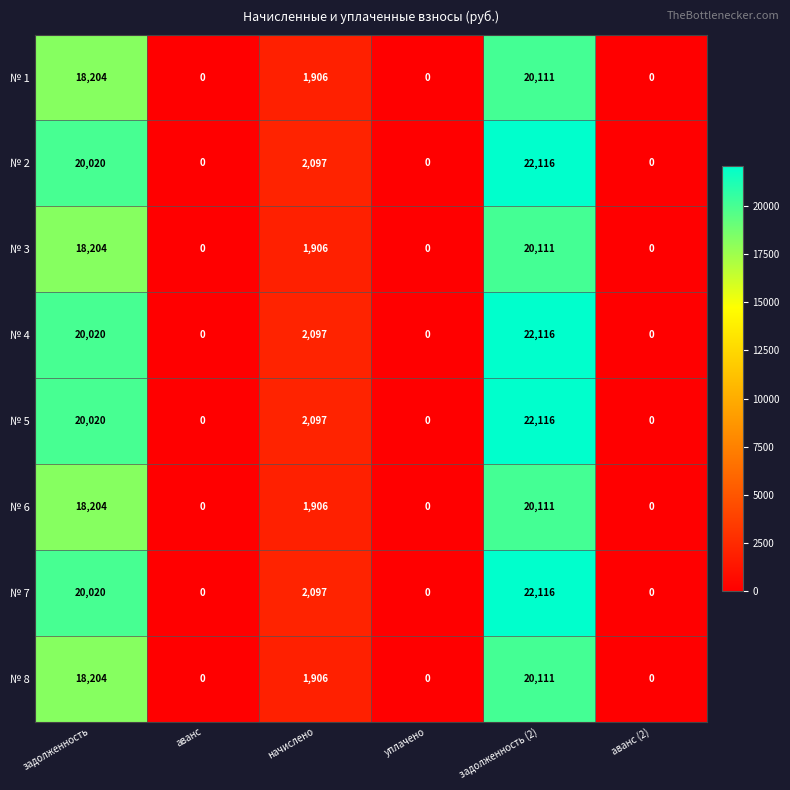

At which category is the sum across all series the highest?

задолженность (2)